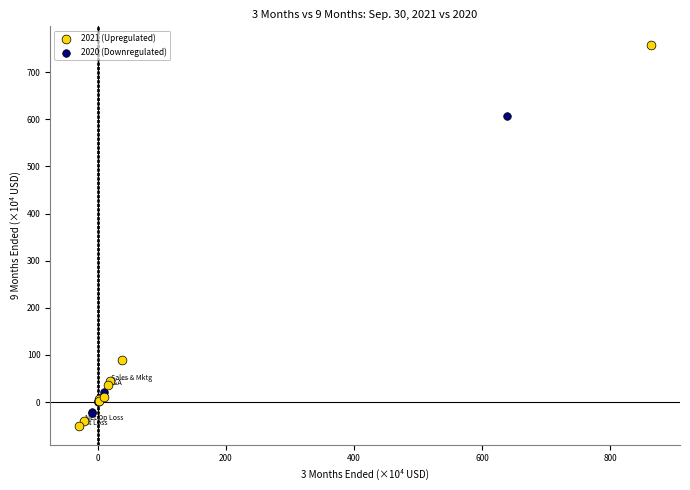

Which series contains the lowest Y value?

2021 (Upregulated)